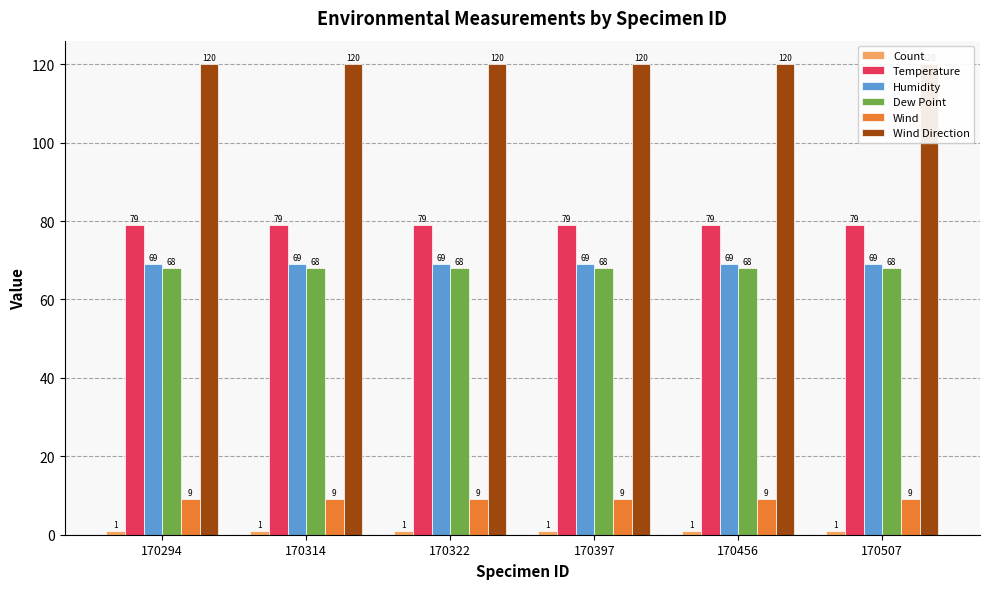

Which series has the widest spread of values?

Count